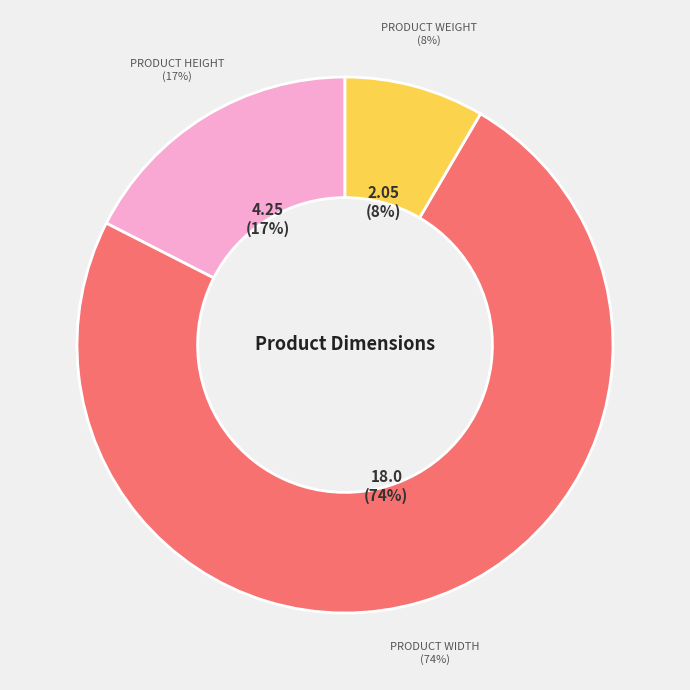

Approximately how many times larger is the value at Product Height compared to Product Weight?

2.1